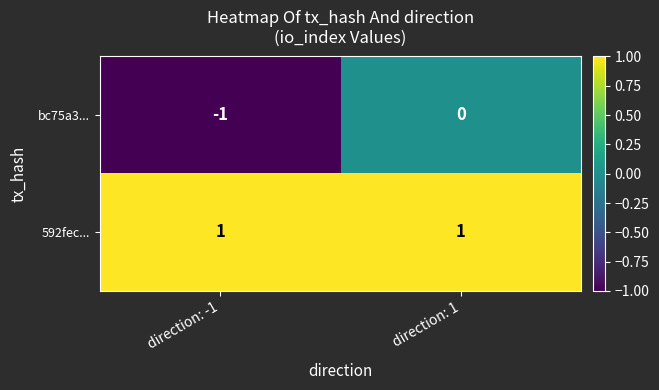

Which series has the largest total across all categories?

592fec...